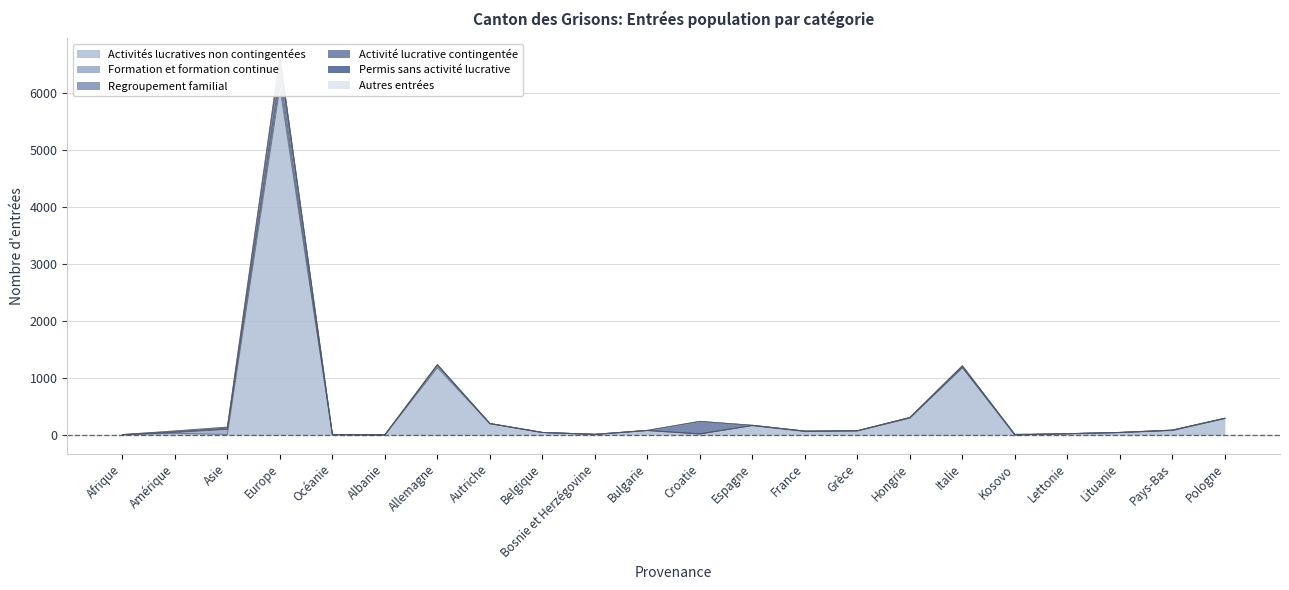

Reading right to left, extract all data points from this chart.

Activité lucrative contingentée: 0	0	0	0	0	2	0	0	0	0	218	0	1	0	0	0	0	1	231	13	10	3
Formation et formation continue: 2	6	2	0	0	6	3	0	8	7	0	1	0	1	4	38	0	0	107	87	14	0
Activités lucratives non contingentées: 287	76	40	21	1	1179	295	71	58	161	17	76	8	42	196	1180	0	4	6103	9	28	2
Regroupement familial: 3	1	1	0	0	19	7	2	0	0	2	2	1	0	0	10	0	2	128	9	6	1
Permis sans activité lucrative: 1	2	1	0	9	9	1	0	0	0	0	0	1	0	0	8	1	0	63	19	11	0
Autres entrées: 0	0	0	0	0	0	0	0	0	0	0	0	0	0	0	0	0	0	0	0	0	0